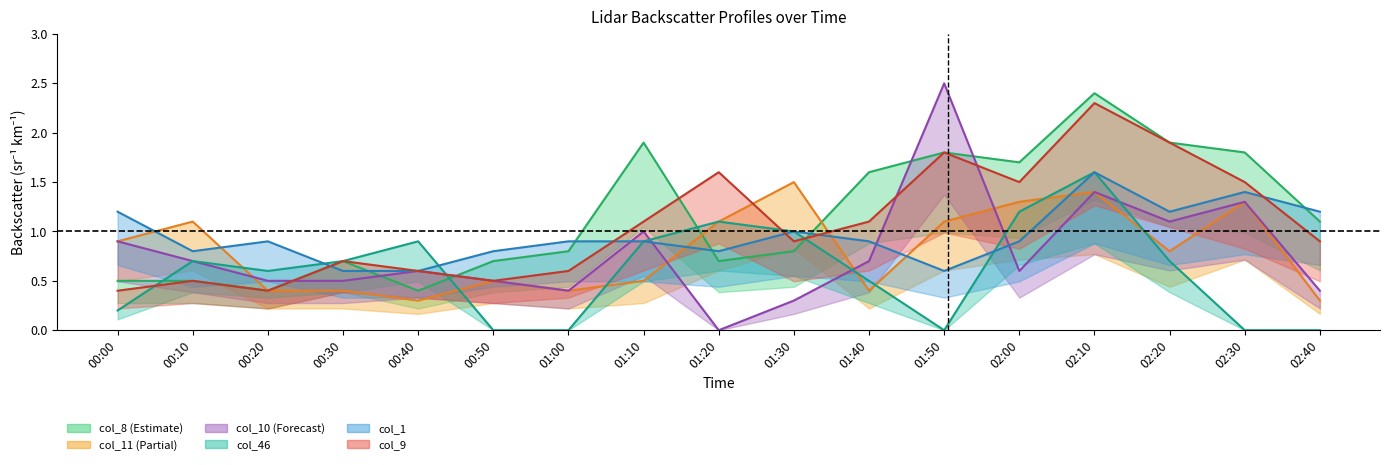

Which series has the largest range (max minus min)?

col_10